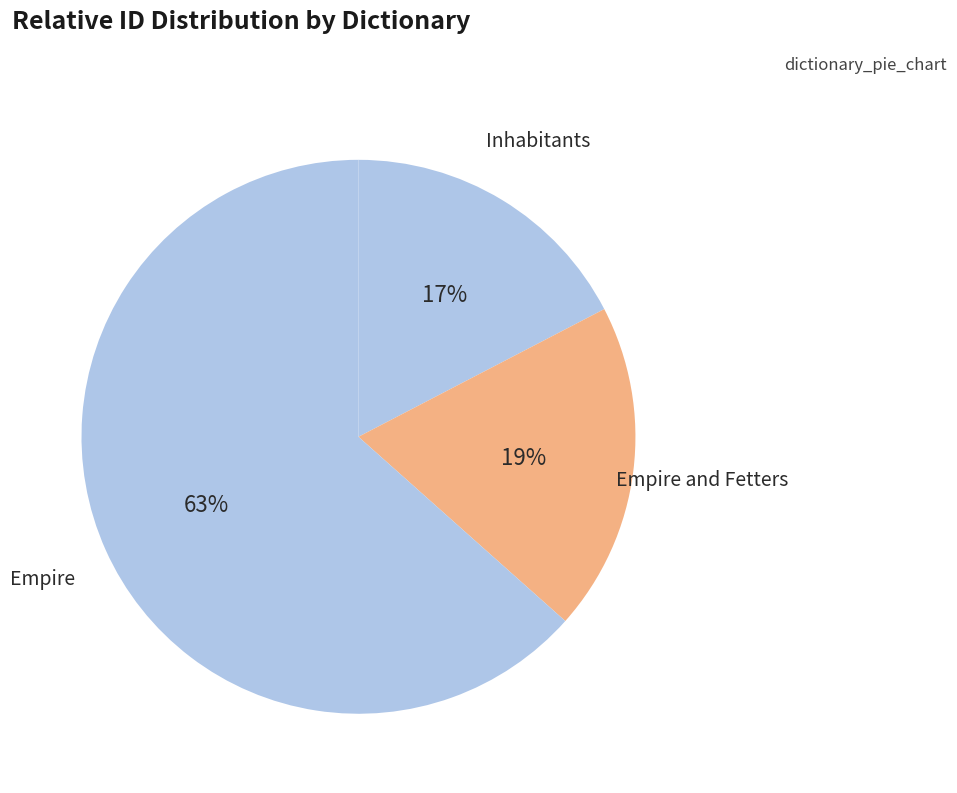

To the nearest percent, what is the average slice percentage?

33%